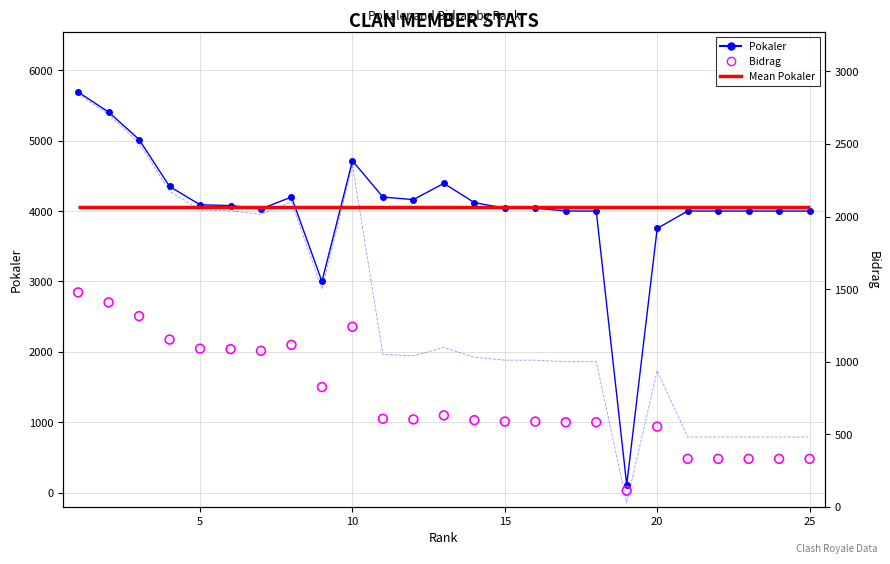

Which series has the largest Y range (max minus min)?

Pokaler